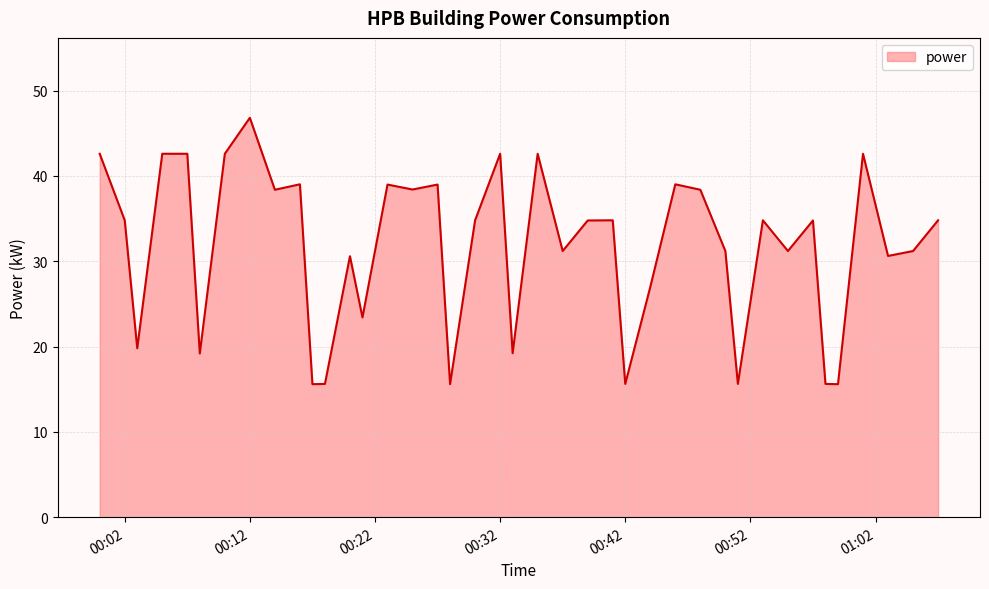

How many values exceed 34?

22